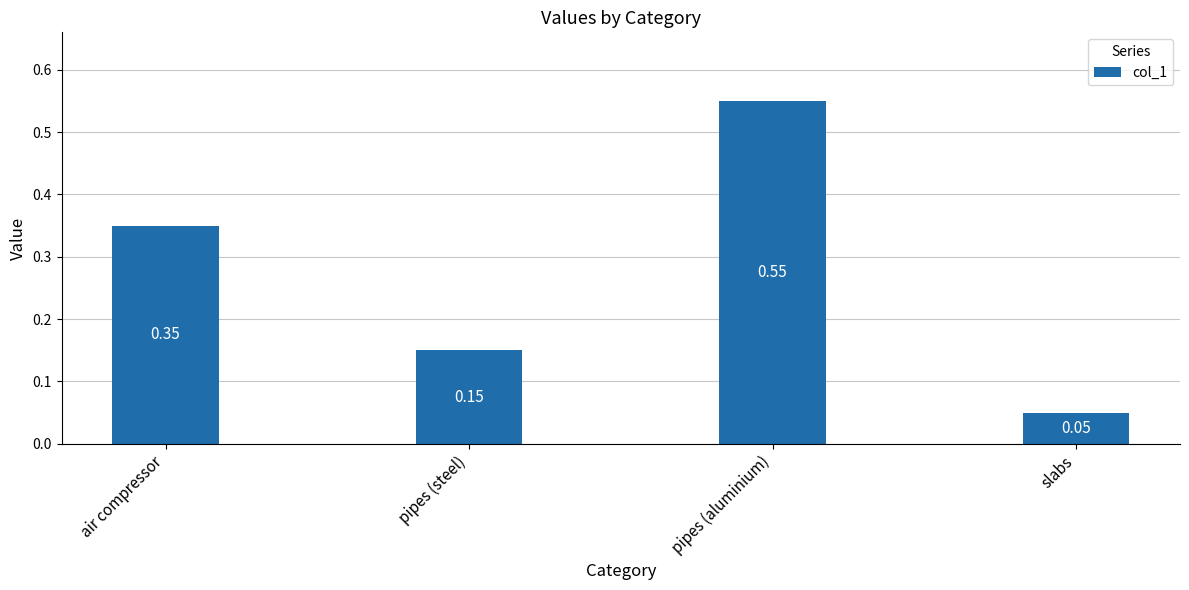

List the labels in order of value, smallest first.

slabs, pipes (steel), air compressor, pipes (aluminium)